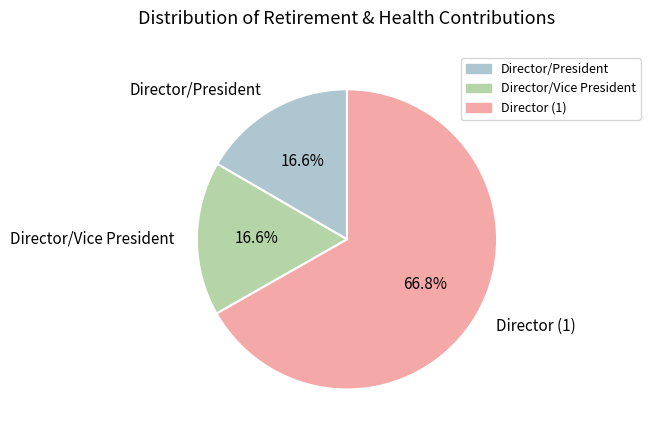

How many segments does this pie chart have?

3